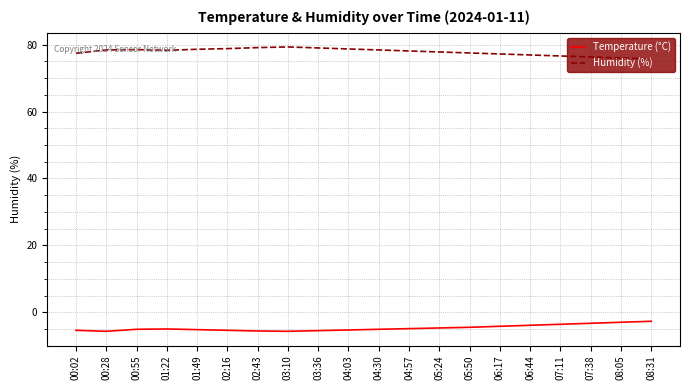

What is the spread (max minus min) of values at 04:03?

84.0